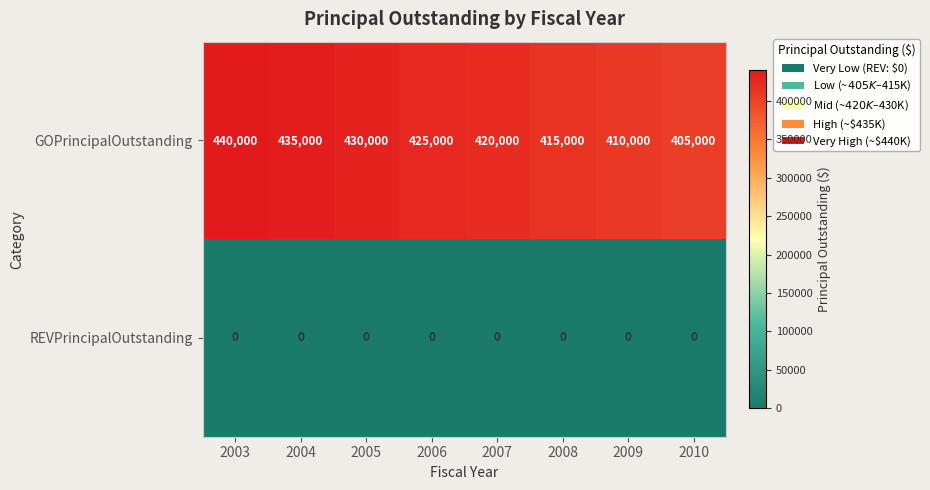

Which series has the widest spread of values?

GOPrincipalOutstanding